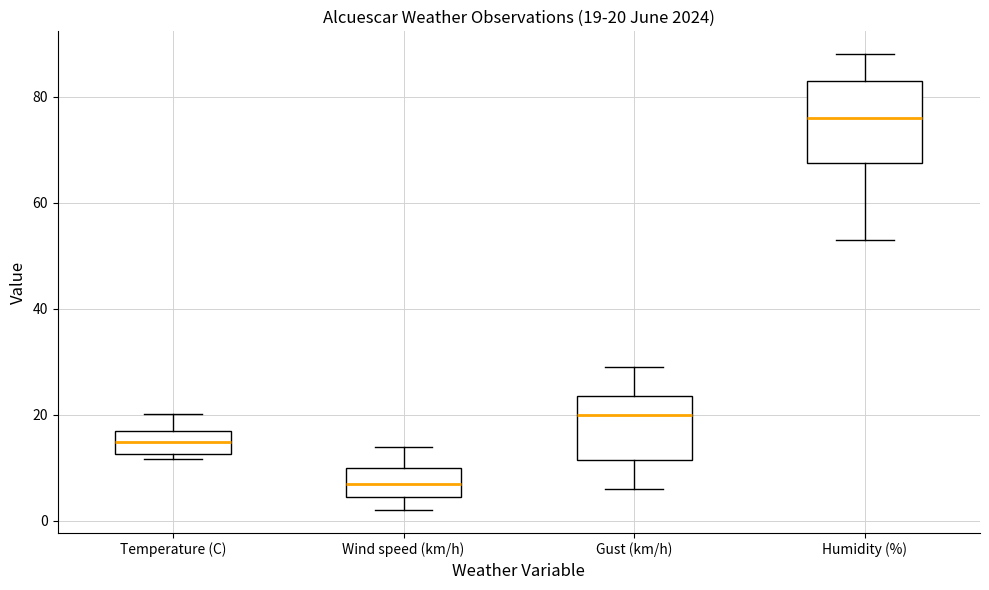

Comparing the boxes themselves (not the whiskers), which one is the tallest?

Humidity (%)